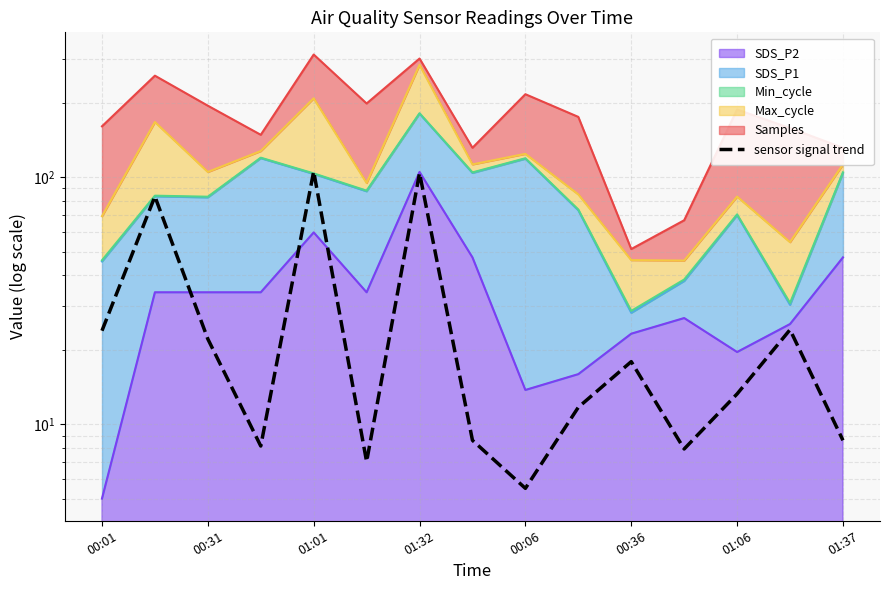

How many points are lower than both their immediate neighbors (excluding endpoints)?

4